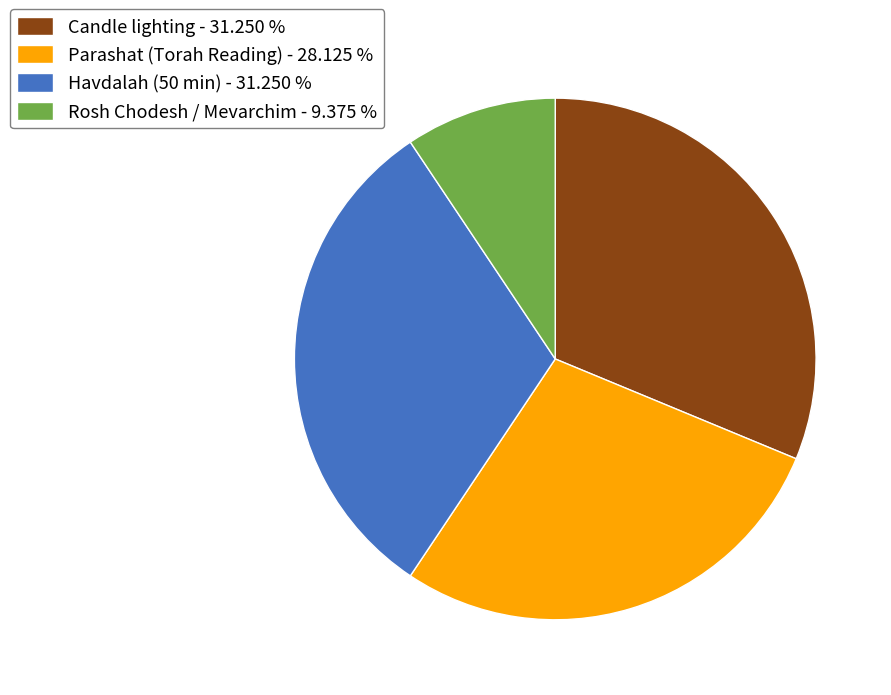

Is the sum of Candle lighting and Parashat (Torah Reading) greater than half?

Yes